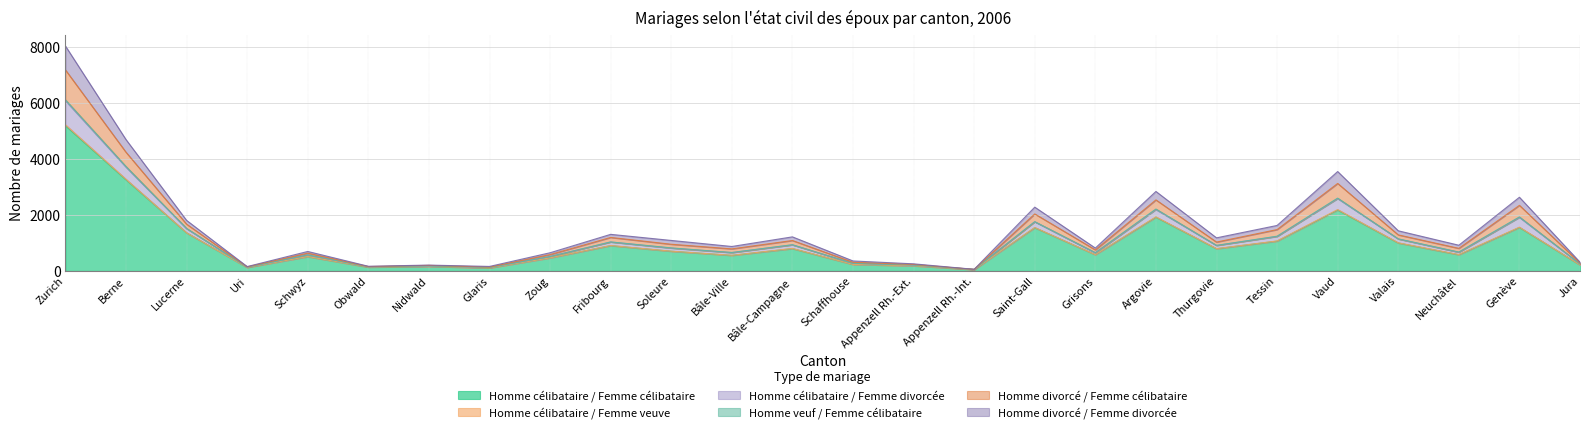

The value of Homme divorcé / Femme divorcée at Lucerne is 520. True or false?

False